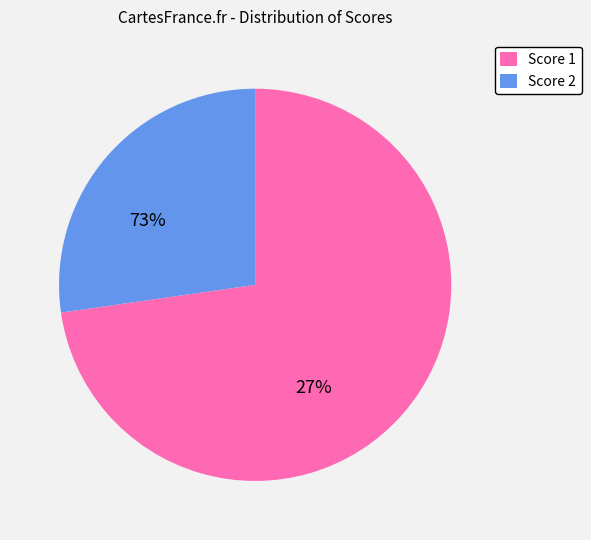

Is it true that Score 2 is 27% of the pie?

True